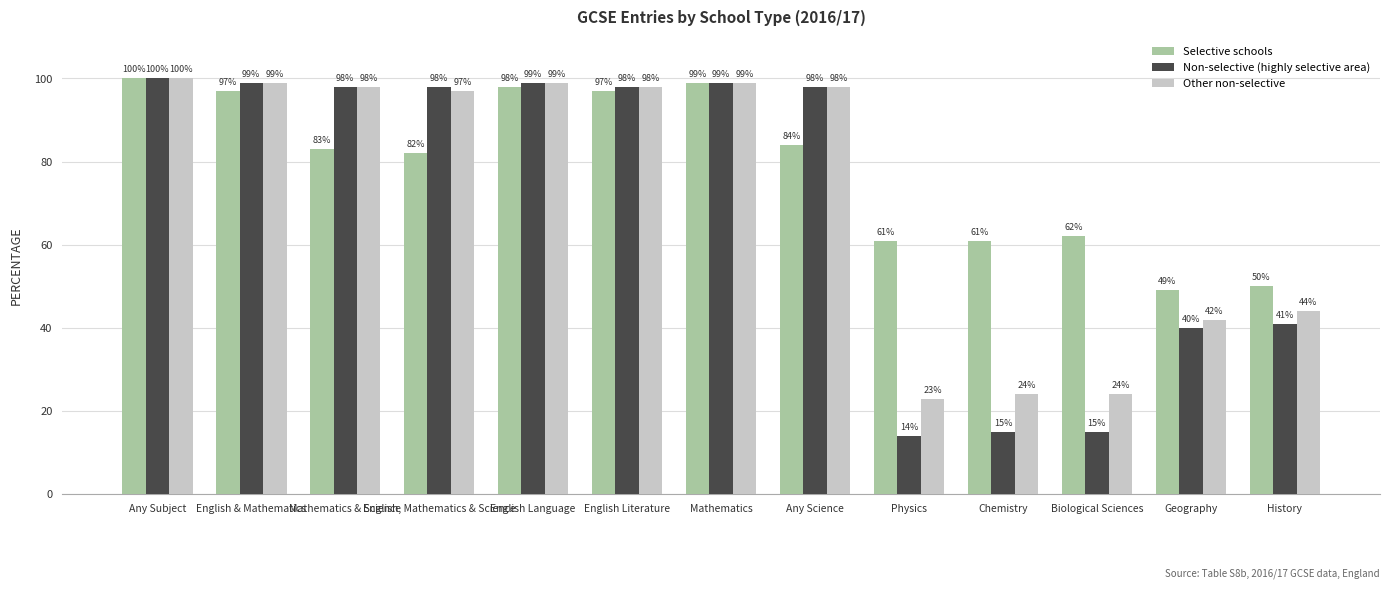

Is it true that Other non-selective equals 24 at Chemistry?

True